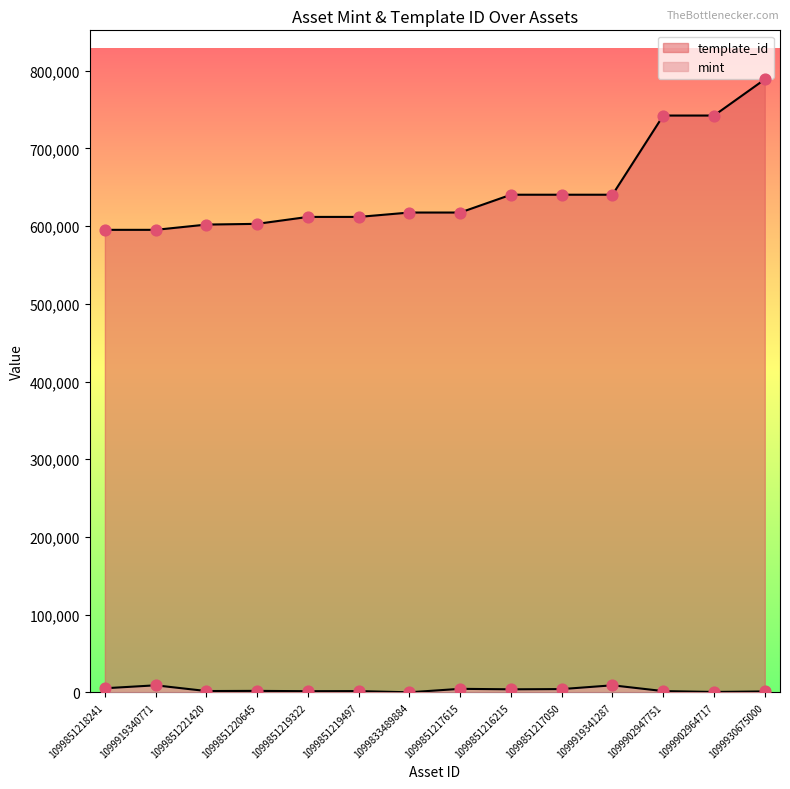

Which series has the widest spread of Y values?

template_id